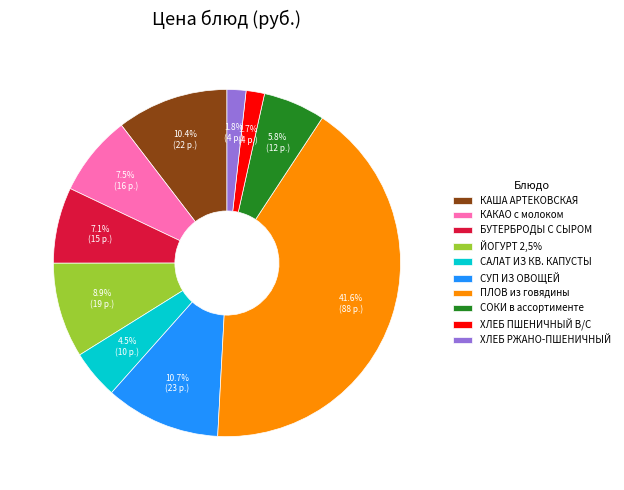

Which category has the biggest portion of the pie?

ПЛОВ из говядины